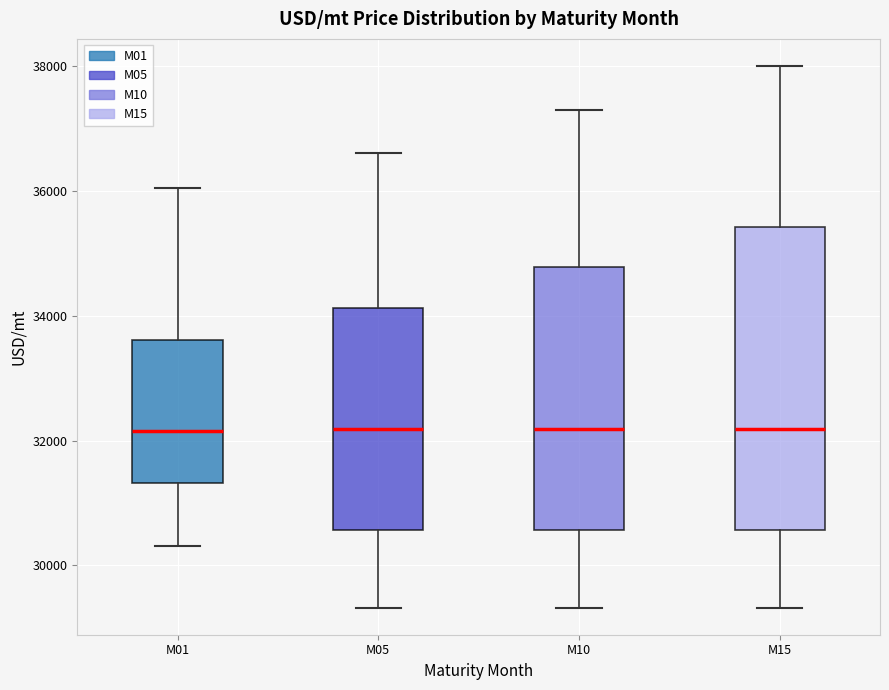

Where does the upper whisker of the box for M10 end on the y-axis? The values are not printed on the chart, so give them approximately, as read against the axis.

37400